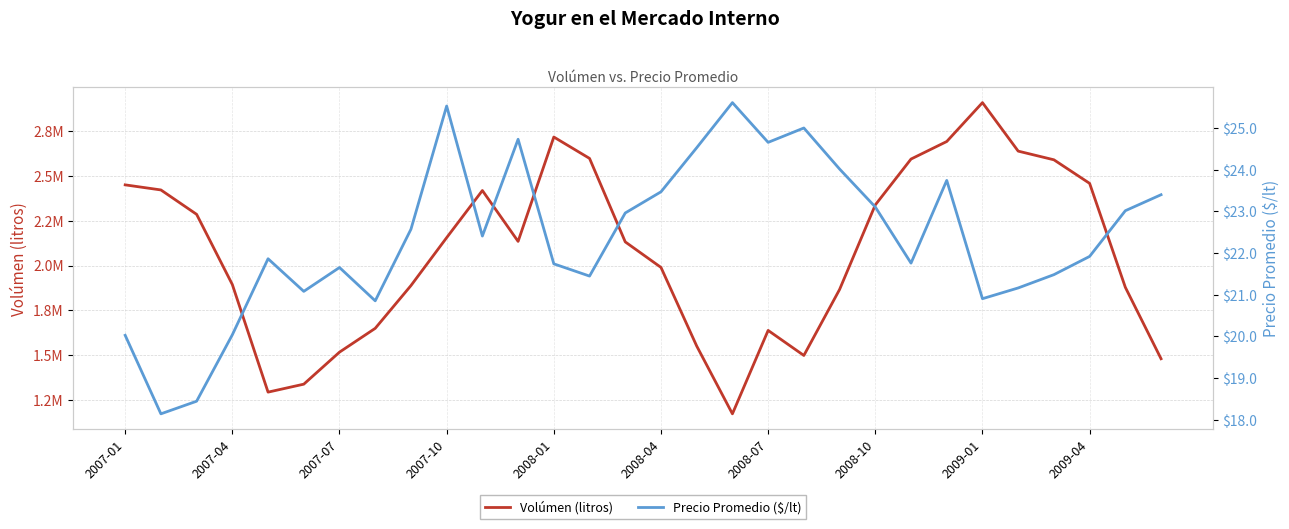

Is the value of Volúmen (litros) at 28 greater than the value of Precio Promedio ($/lt) at 22?

Yes